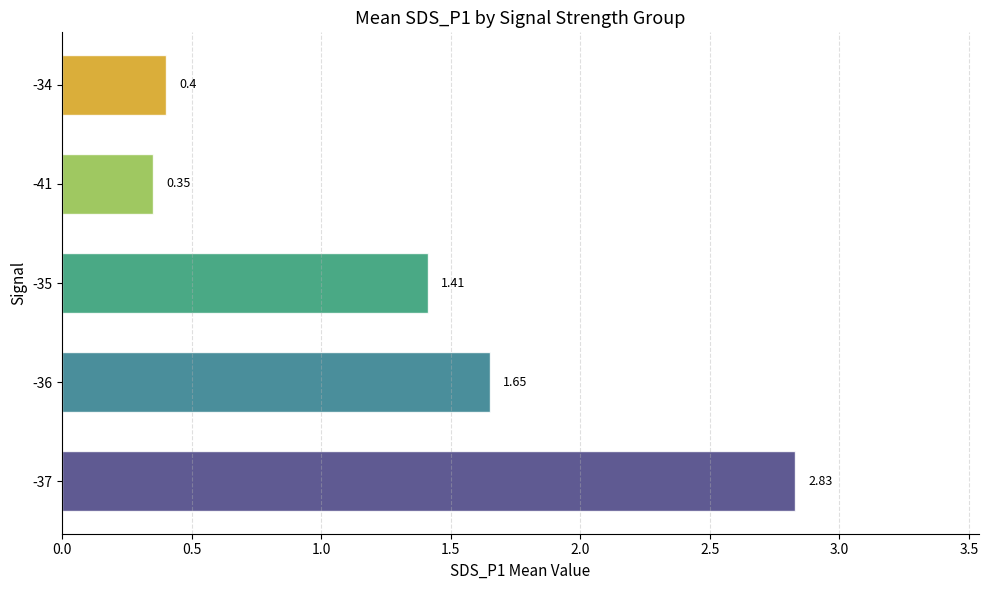

List the labels in order of value, smallest first.

-41, -34, -35, -36, -37